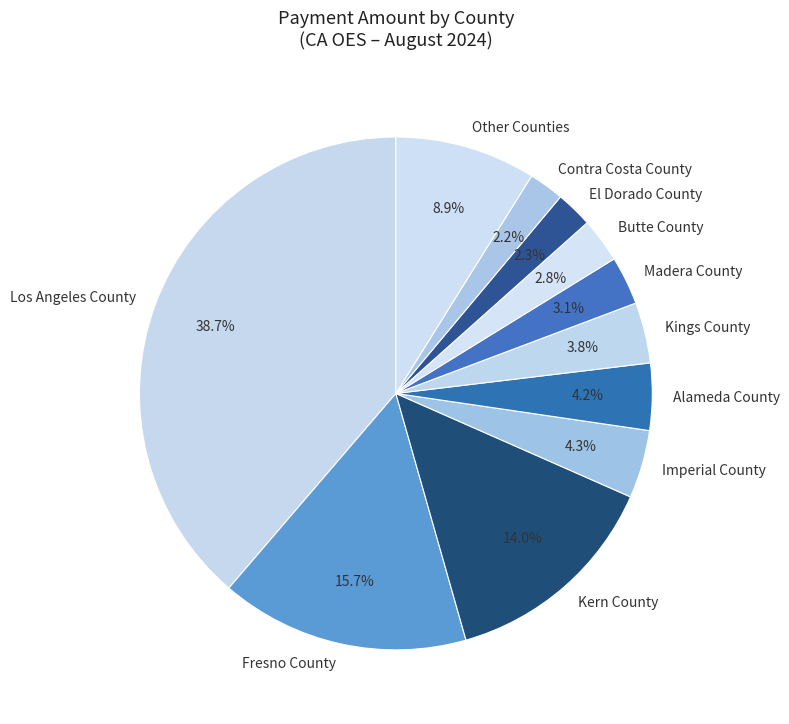

What portion of the pie excludes Fresno County?

84.3%